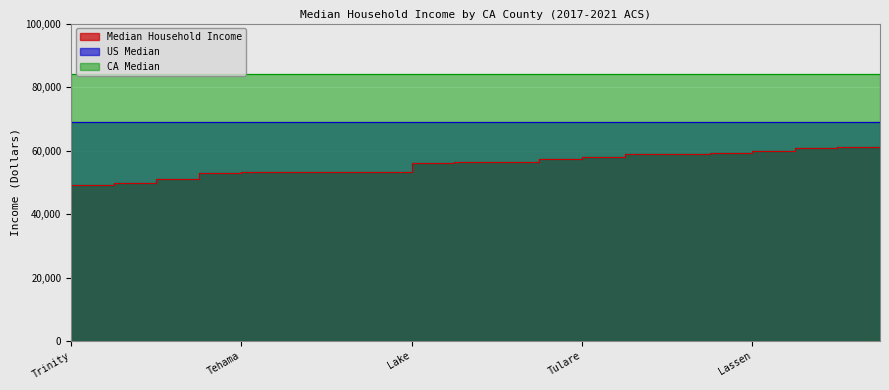

Is it true that Median Household Income equals 53350 at Humboldt?

True